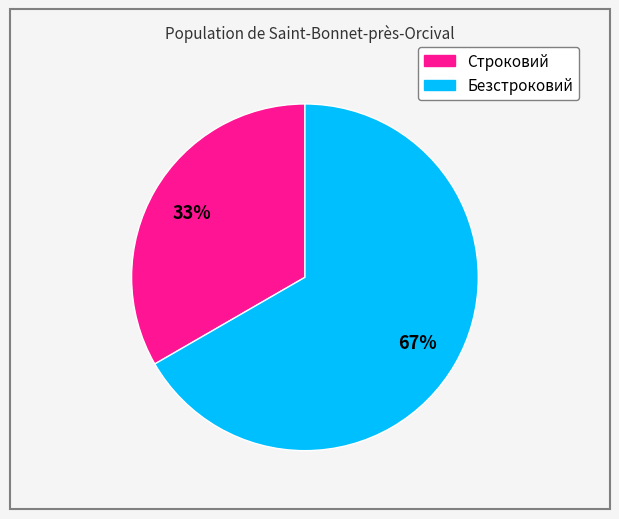

To the nearest percent, what portion does Безстроковий represent?

67%